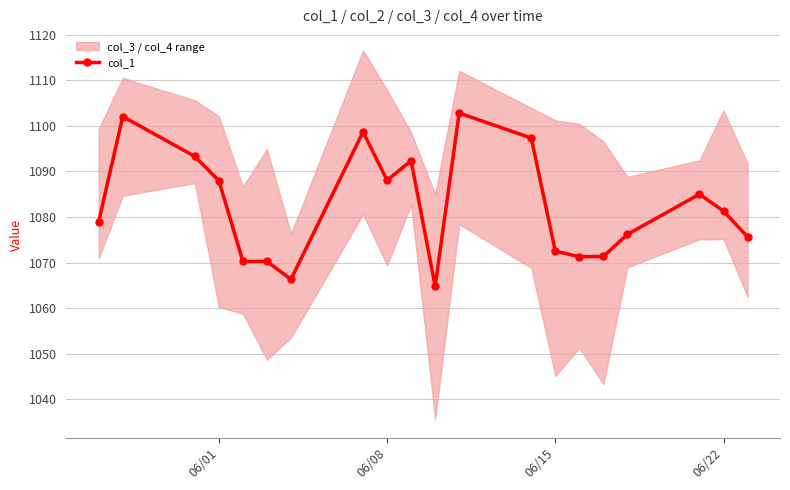

True or false: col_1 has more than 1 points higher than both neighbors.

True